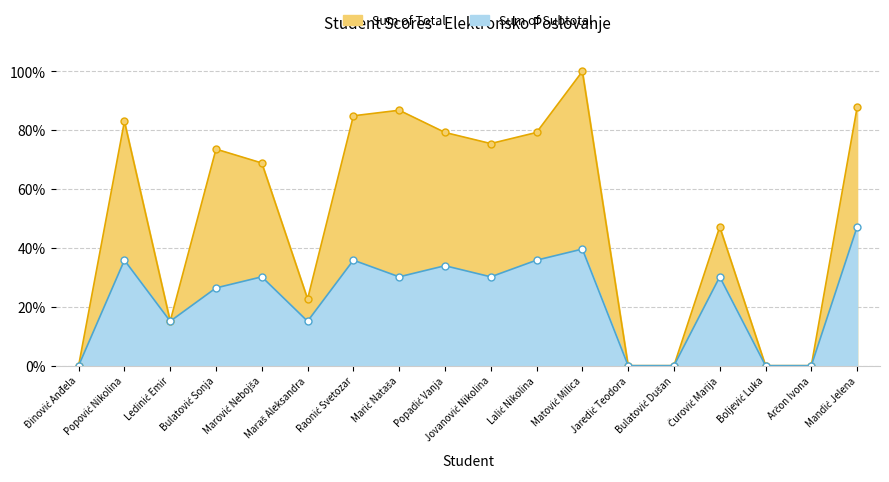

What value does the Sum of Subtotal series have at Raonić Svetozar?

0.4